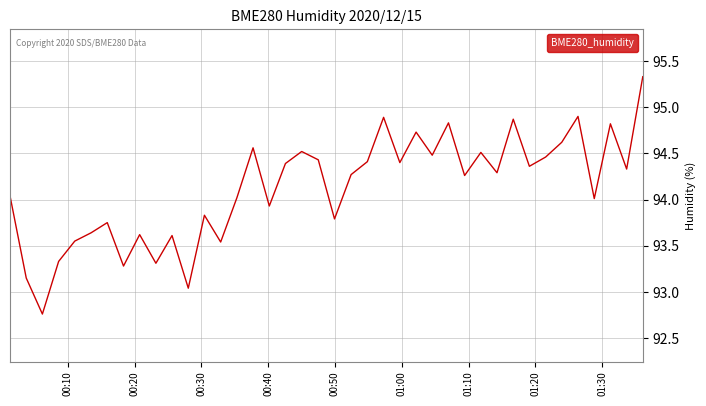

How many interior local valleys (lower than both neighbors) does the data have?

14